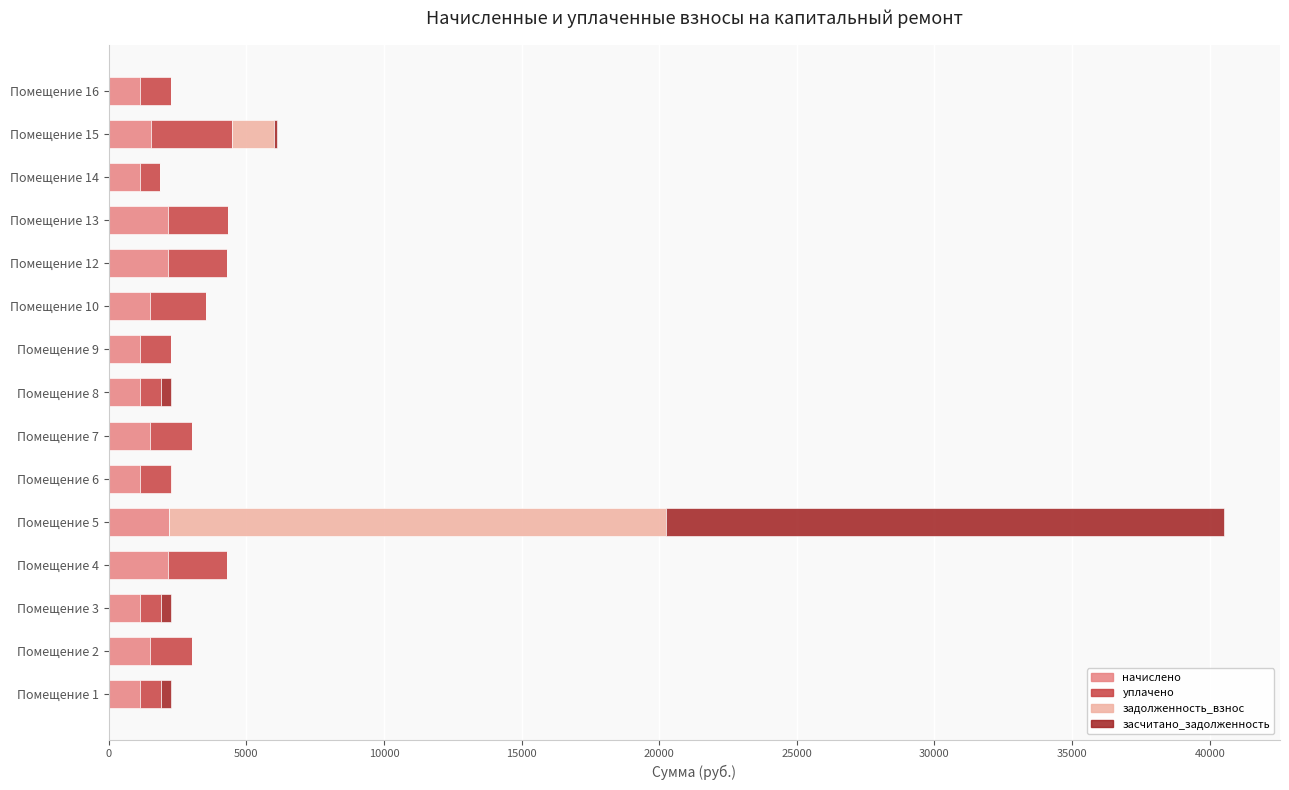

What is the maximum value for начислено?

2177.6